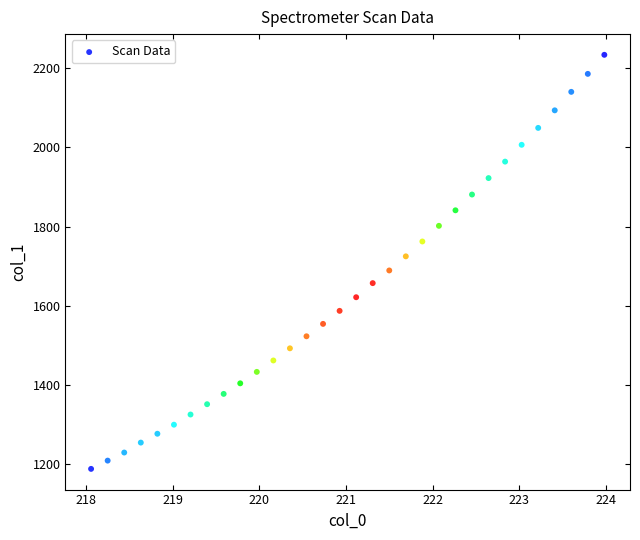

What is the range of Y values (max minus min)?

1045.9